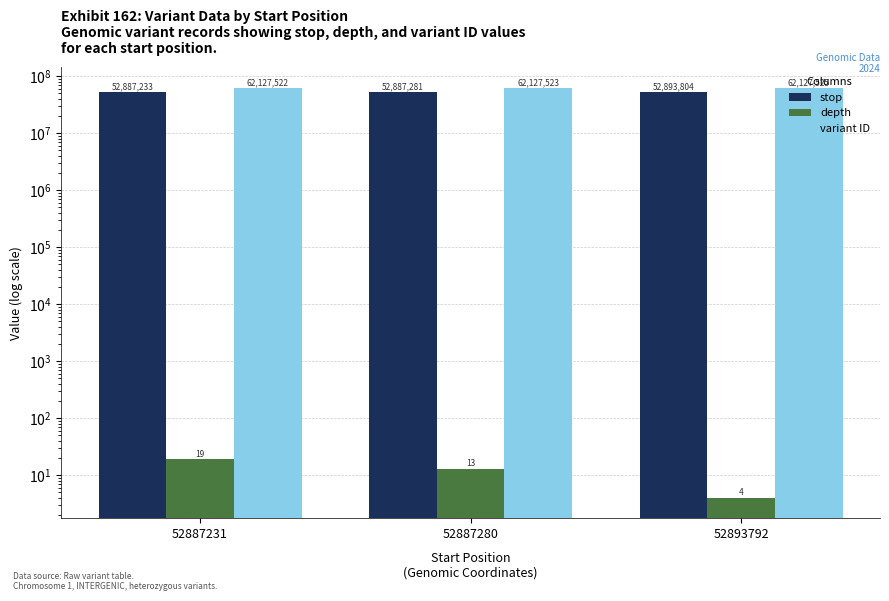

At which category is the sum across all series the highest?

52893792